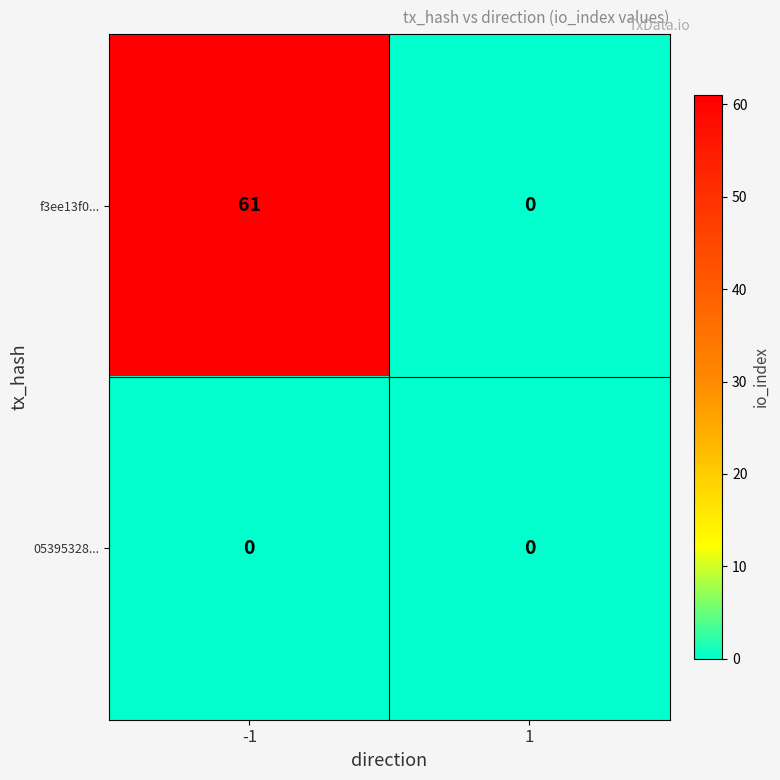

What is the difference between the highest and lowest values at -1?

61